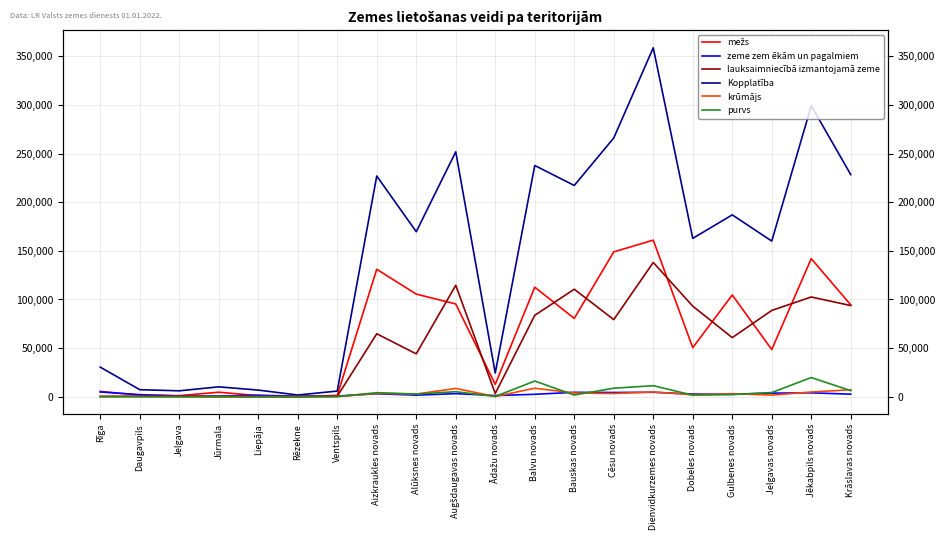

What is the difference between the maximum and minimum values in the zeme zem ēkām un pagalmiem series?

4338